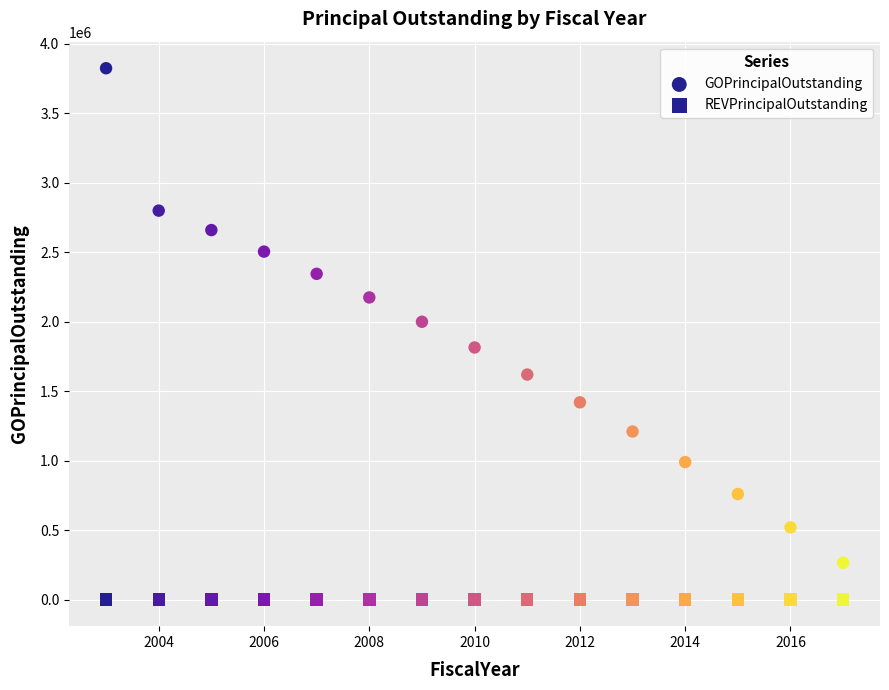

Count the number of points in this scatter plot.

30